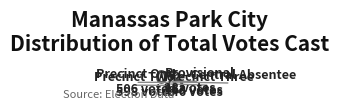

Is there a majority slice in this chart?

No